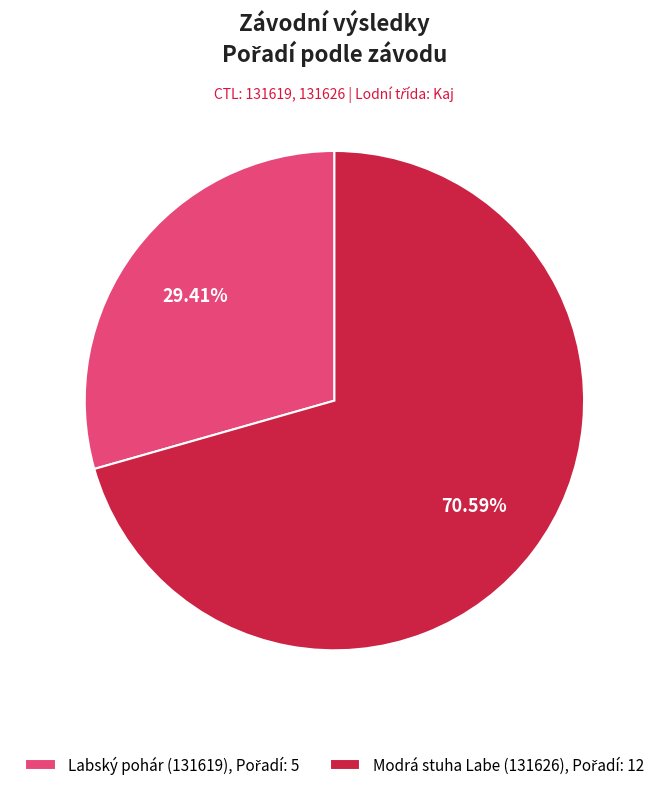

To the nearest percent, what is the difference between the largest and smallest slice percentages?

41%